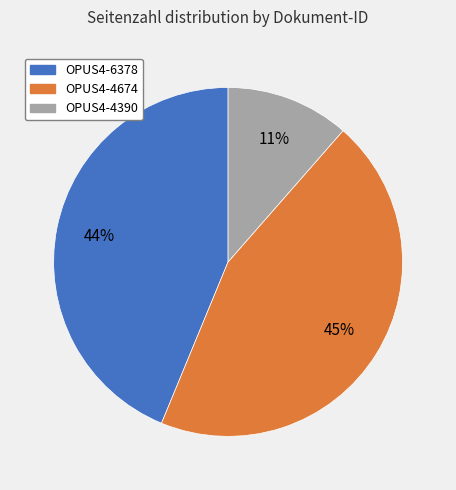

To the nearest percent, what is the average slice percentage?

33%